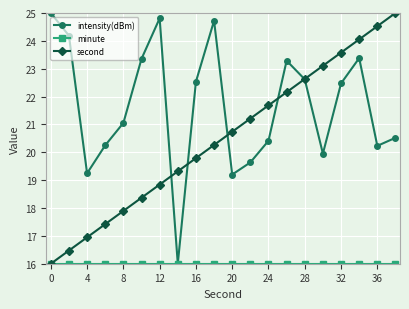

How many lines are shown in the chart?

3